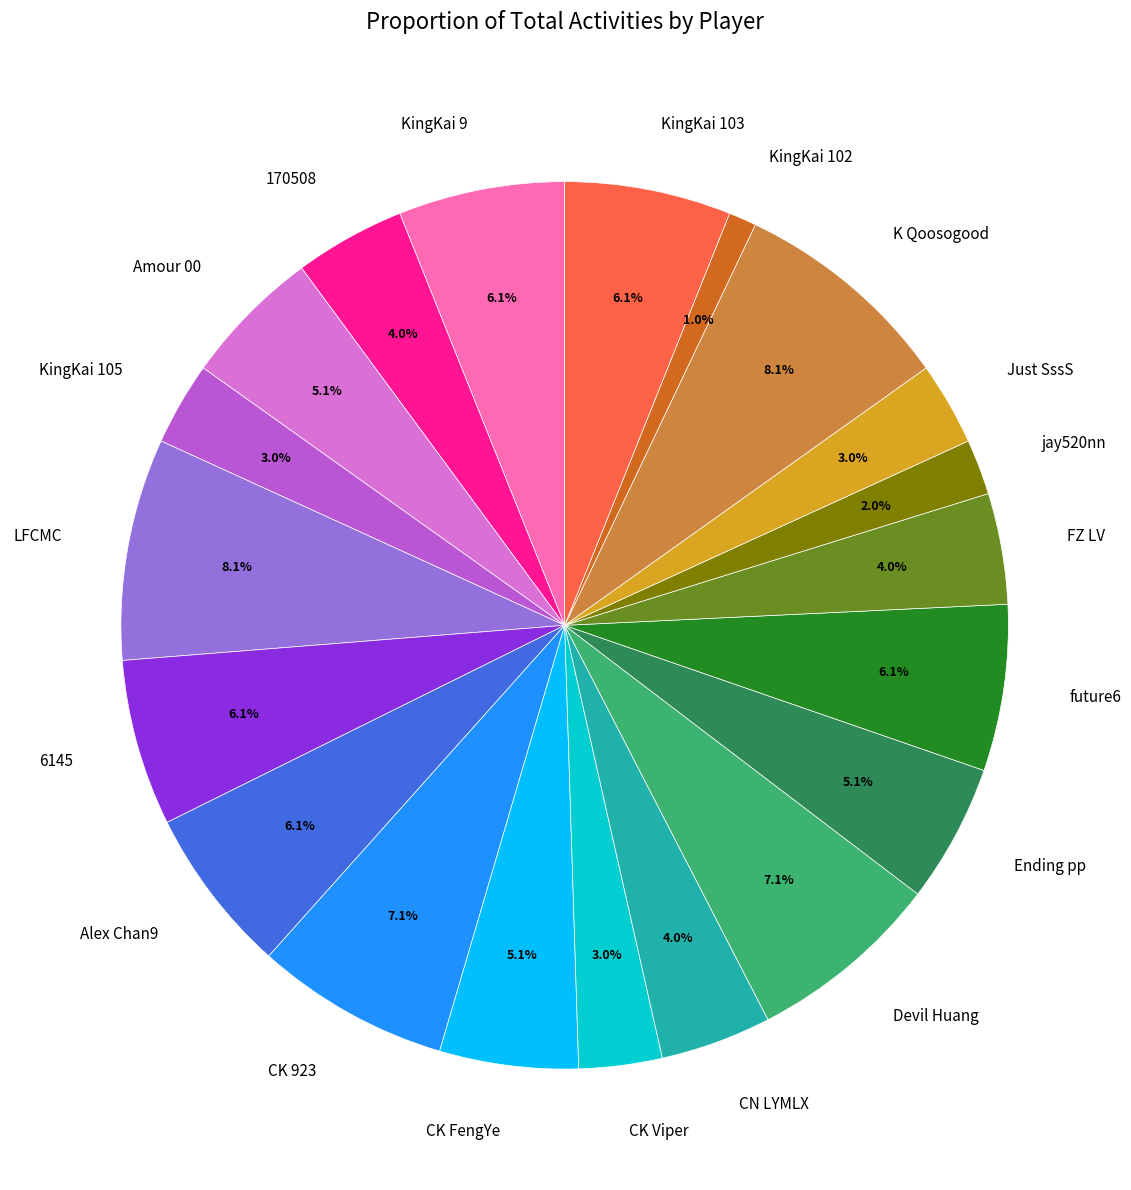

To the nearest percent, what is the difference between the Amour 00 and Devil Huang slice percentages?

2%